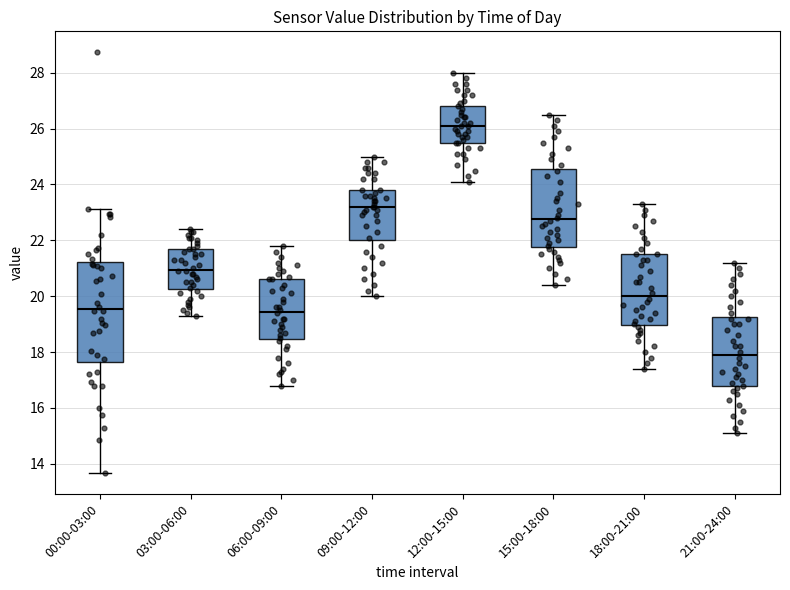

Which box is the tallest, from its lower edge to its upper edge?

00:00-03:00